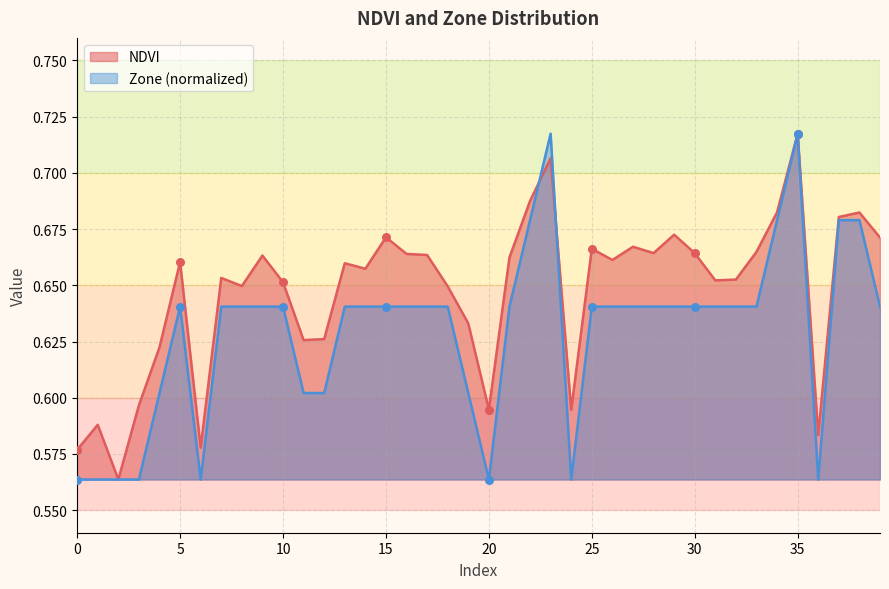

What are all the series names shown in the legend?

NDVI, Zone (normalized)